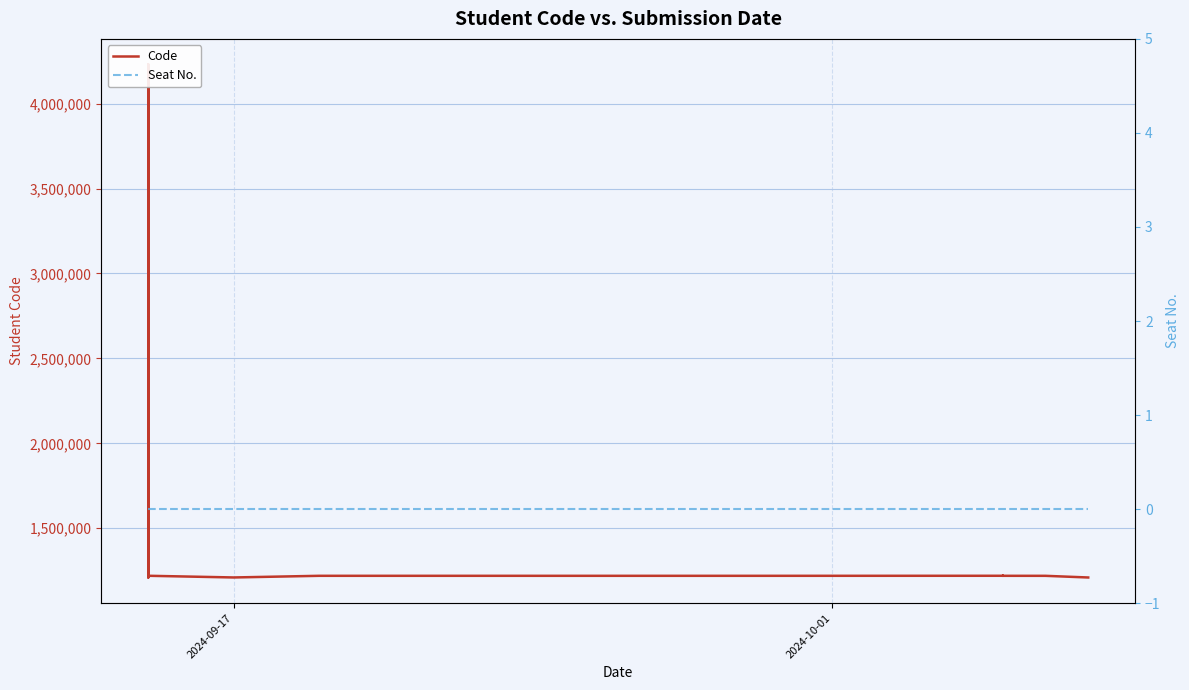

How many lines are shown in the chart?

2